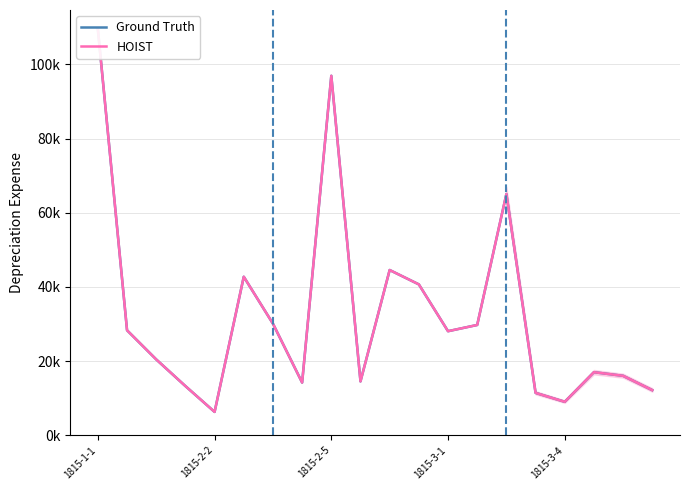

At how many categories does at least one series exceed 55454?

3